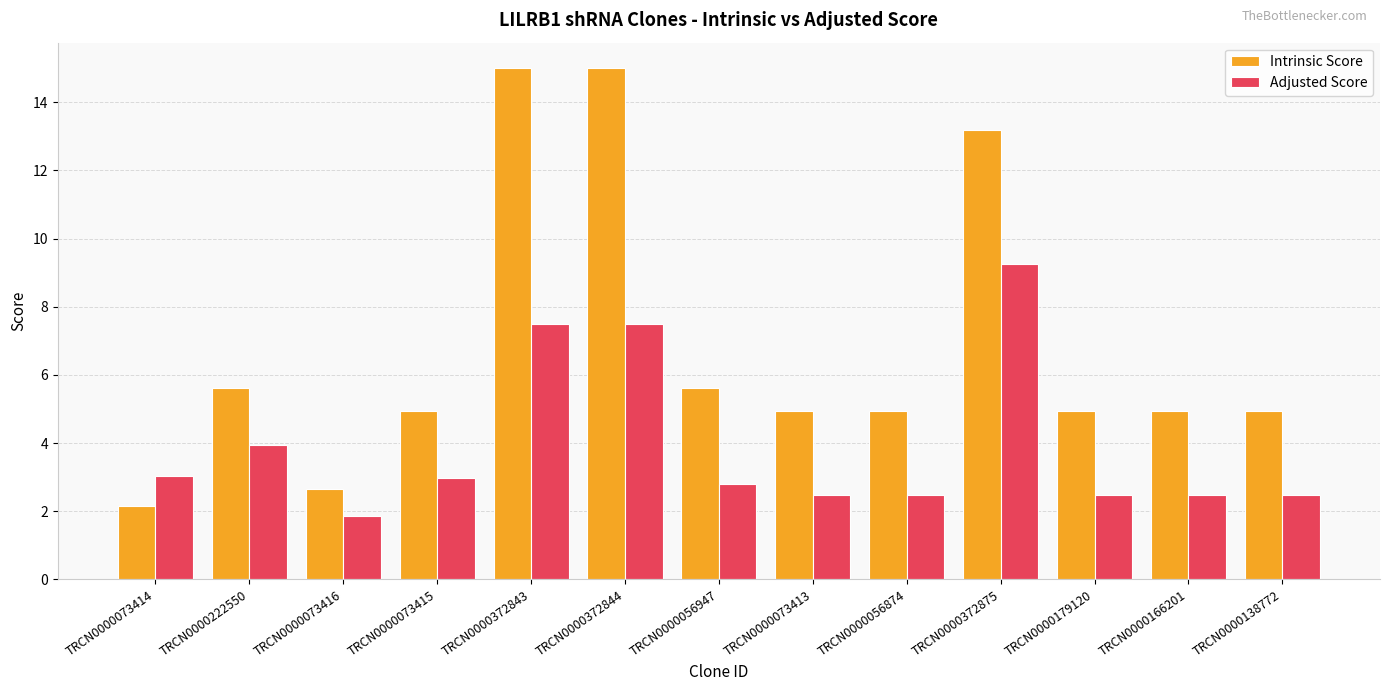

What is the minimum value shown in the chart?

1.8